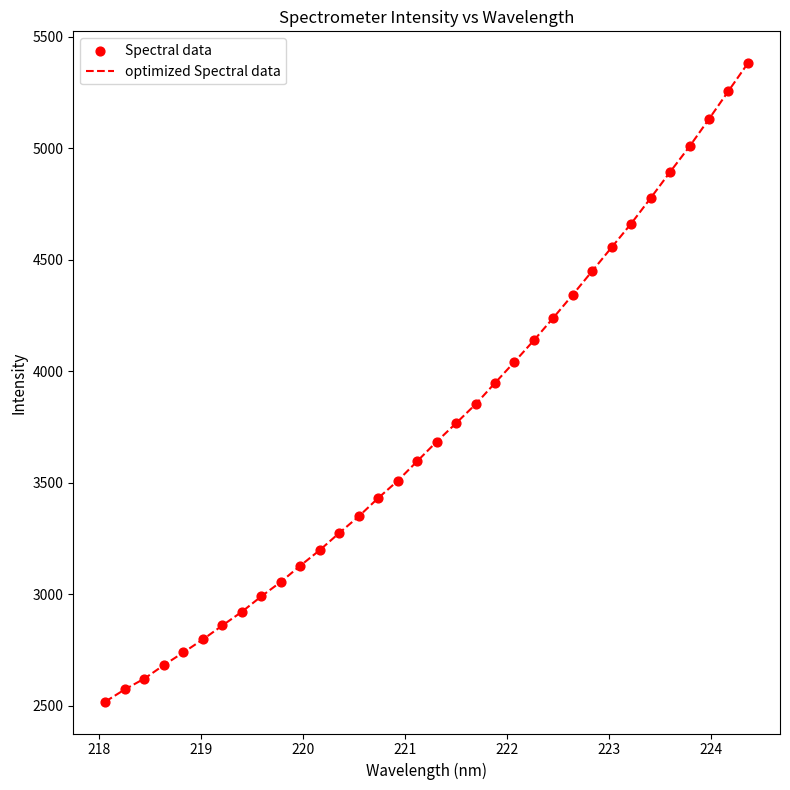

What is the greatest value displayed?

5382.1